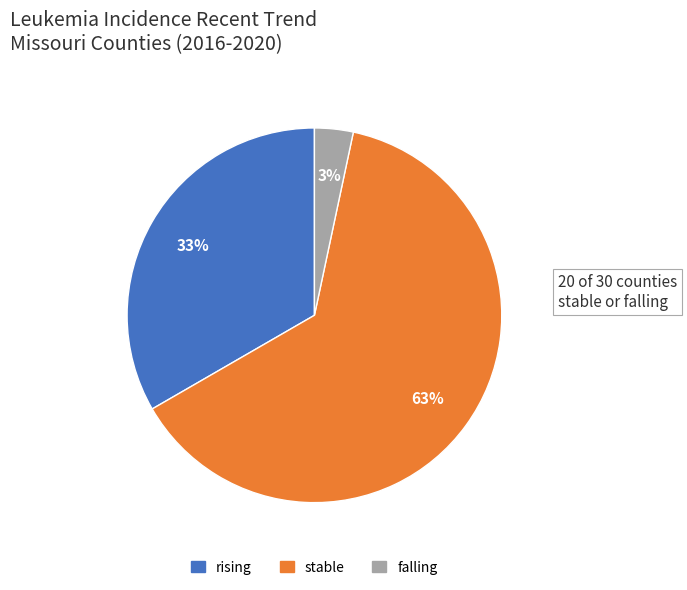

Combined, what portion of the pie is rising and falling?

36.7%